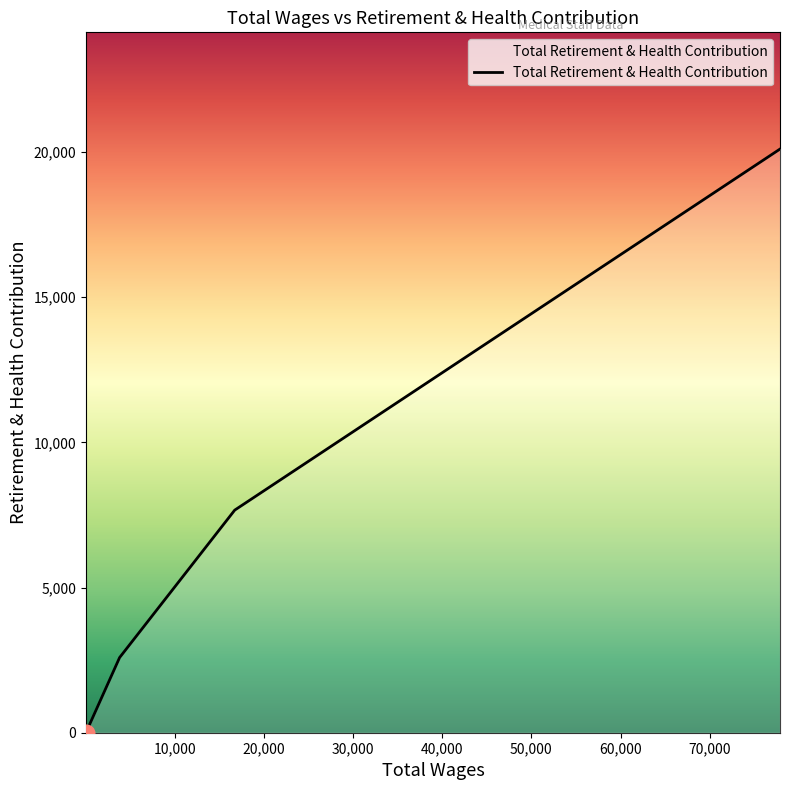

True or false: there are more than 2 points higher than both neighbors.

False